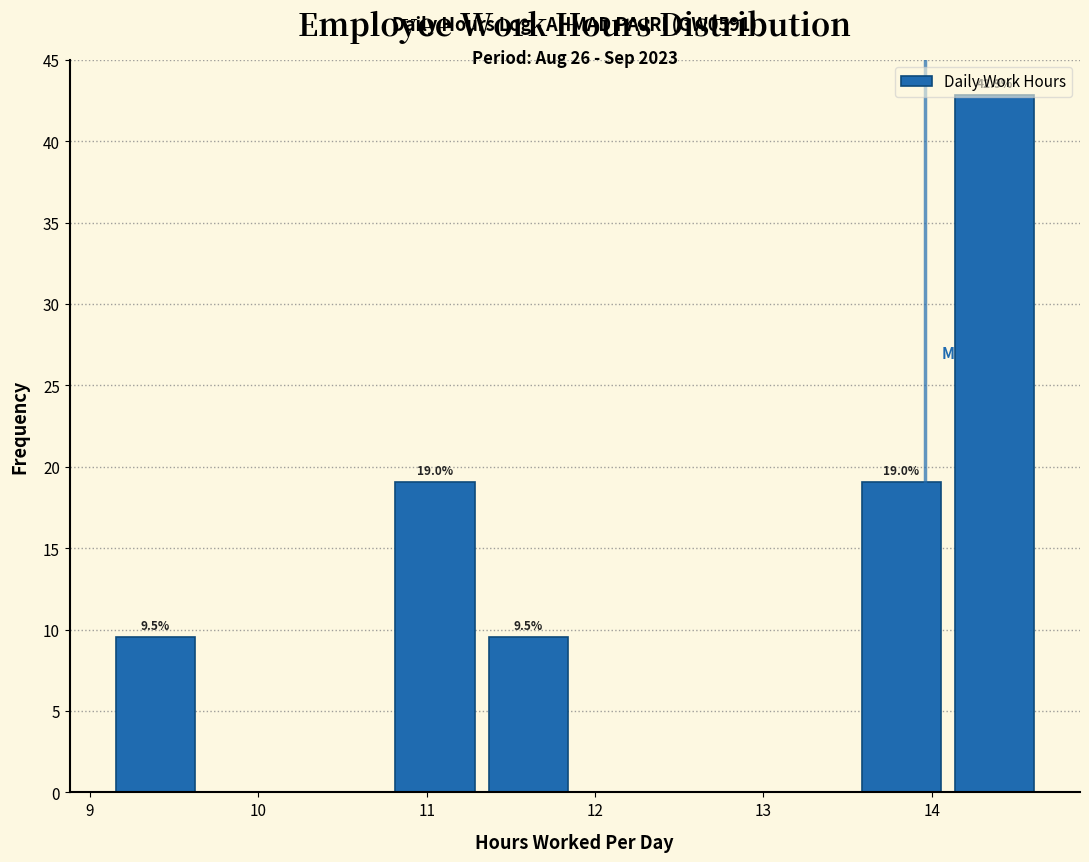

Over which range of the x-axis is the bar tallest?

14.1 to 14.7